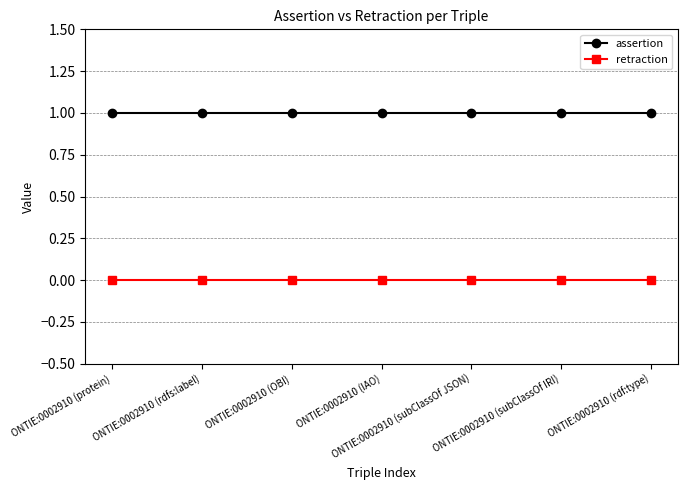

How many series are shown in this chart?

2